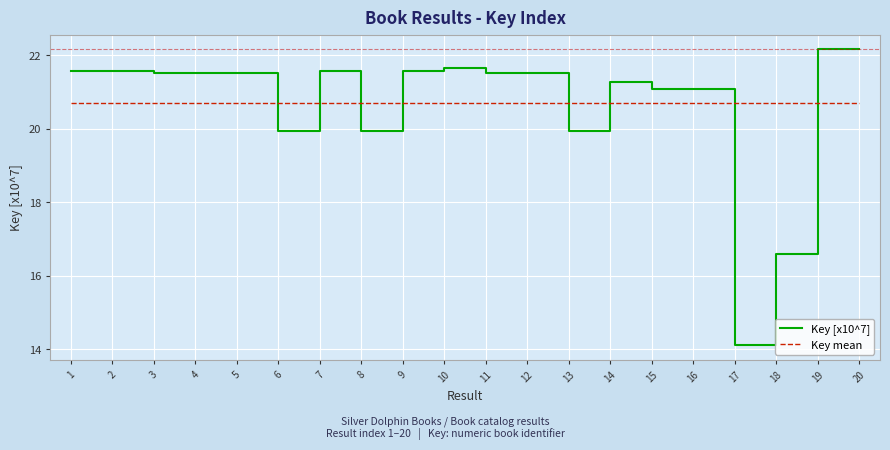

Is it true that Key mean equals 20.7 at 2?

True